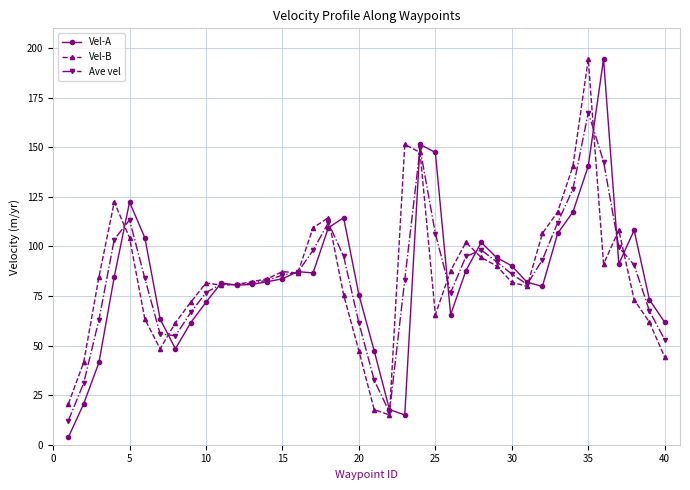

What is the greatest value displayed?

194.5